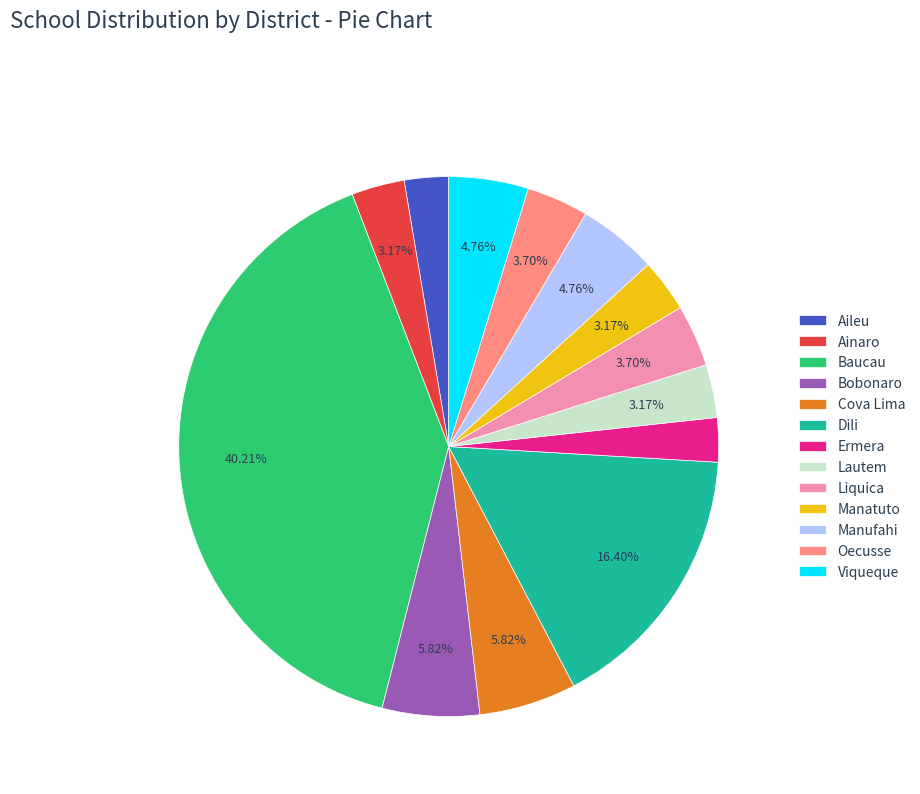

To the nearest percent, what portion does Liquica represent?

4%